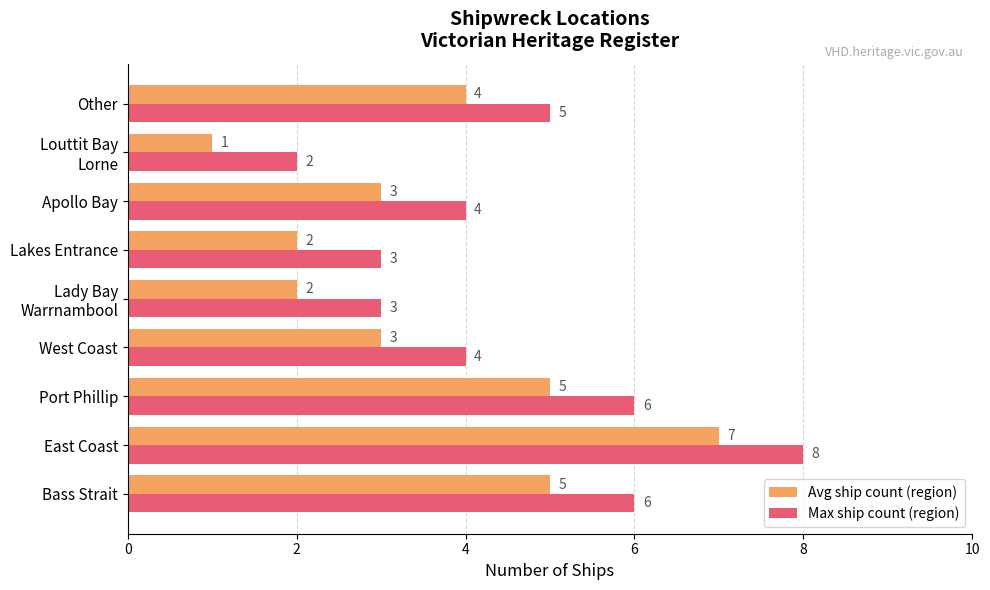

What is the difference between the second highest and minimum values in the Max ship count (region) series?

4